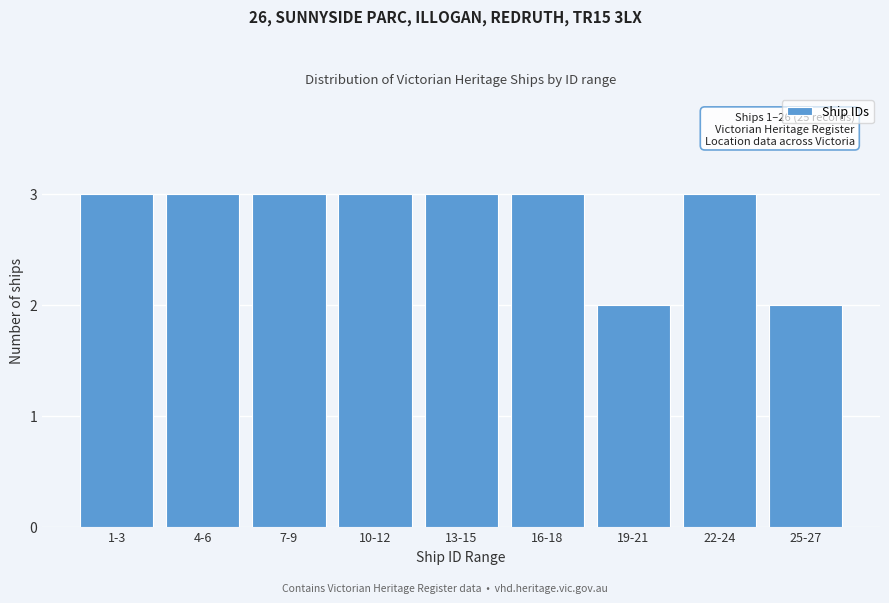

Reading left to right, transcribe all the data shown in this chart.

1-3=3	4-6=3	7-9=3	10-12=3	13-15=3	16-18=3	19-21=2	22-24=3	25-27=2